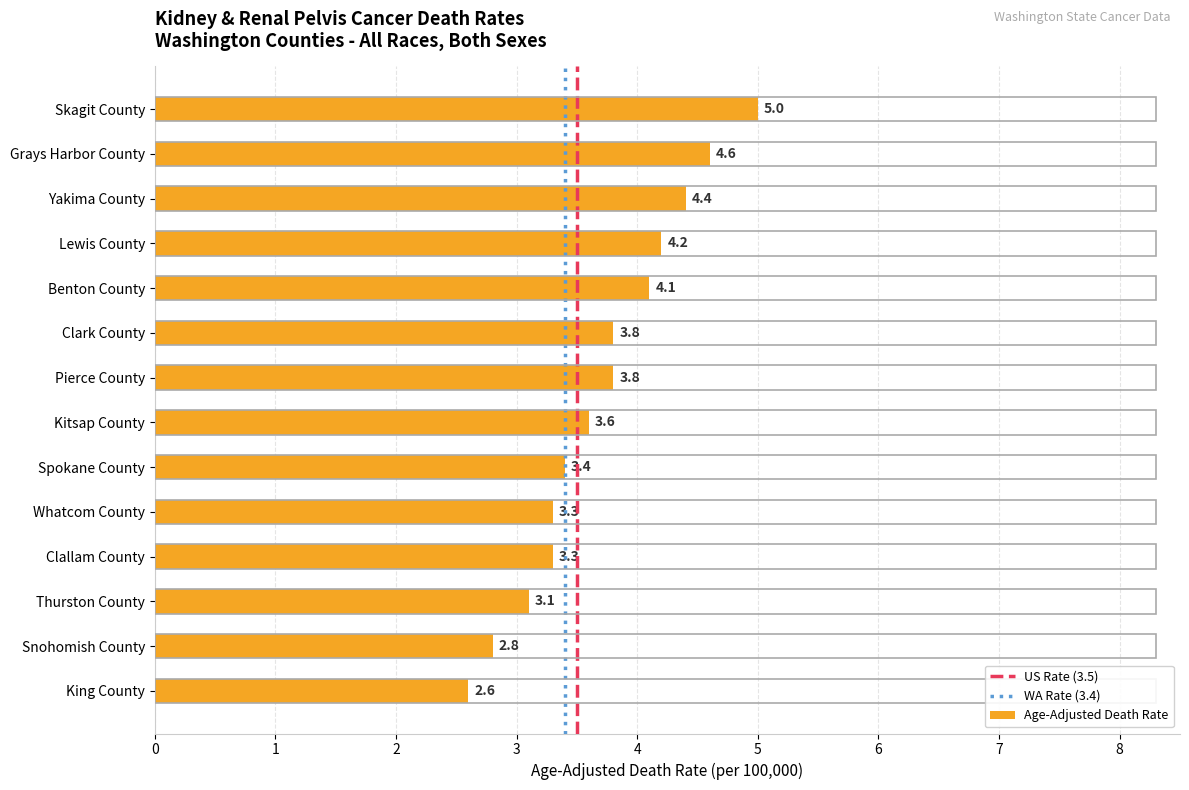

Approximately how many times larger is the value at Benton County compared to Lewis County?

1.0